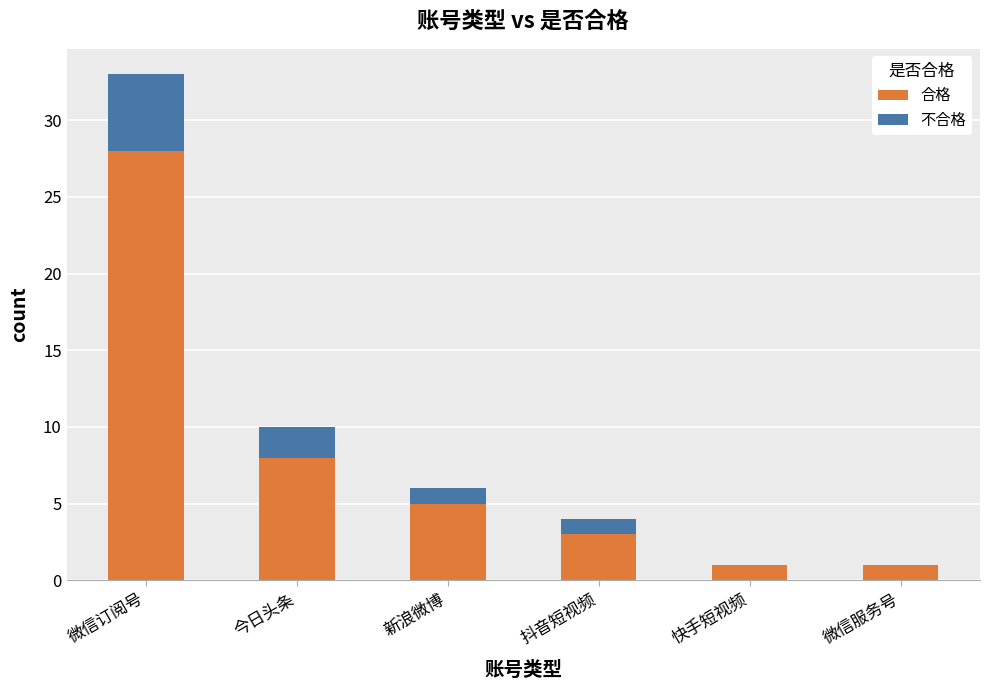

What is the sum of all 合格 values?

46